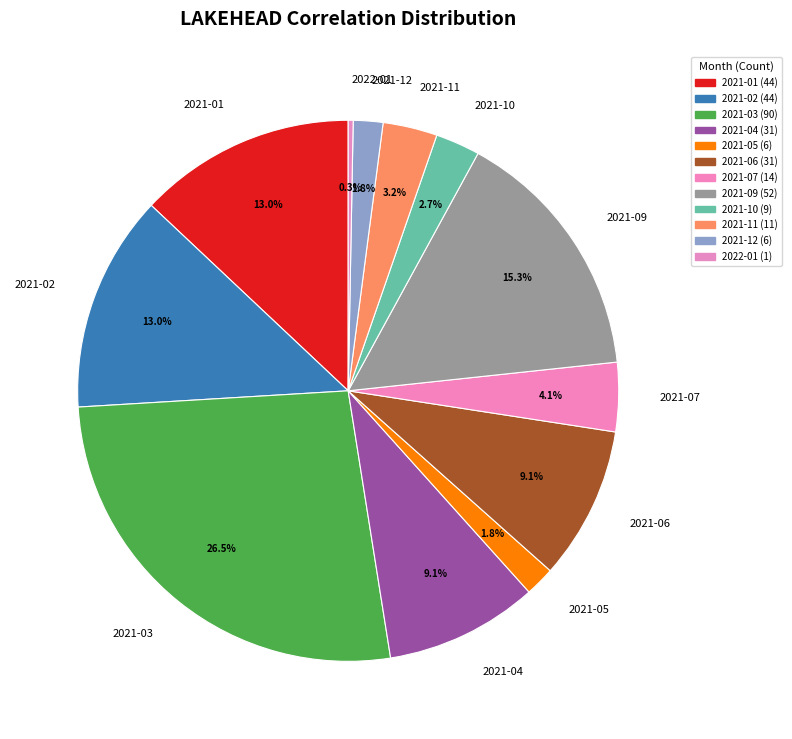

Which category has the biggest portion of the pie?

2021-03